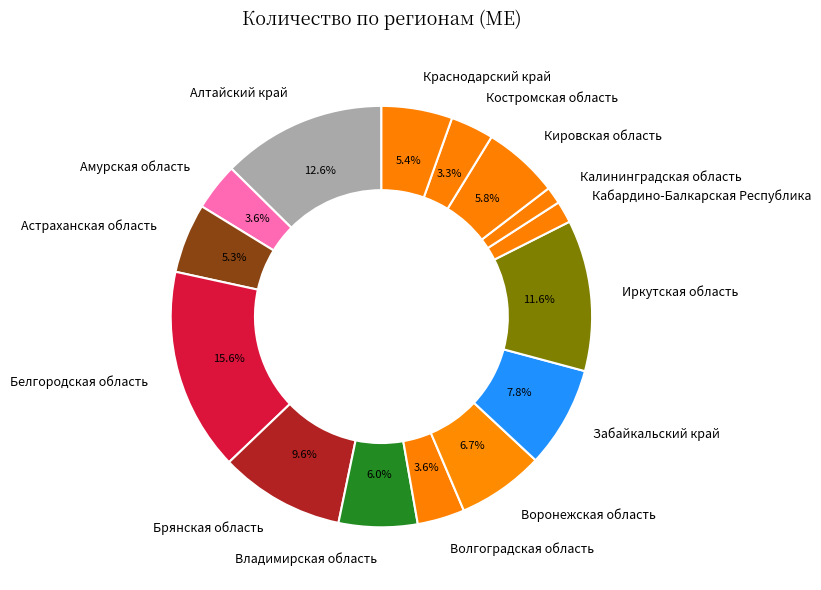

What is the largest slice in the pie chart?

Белгородская область